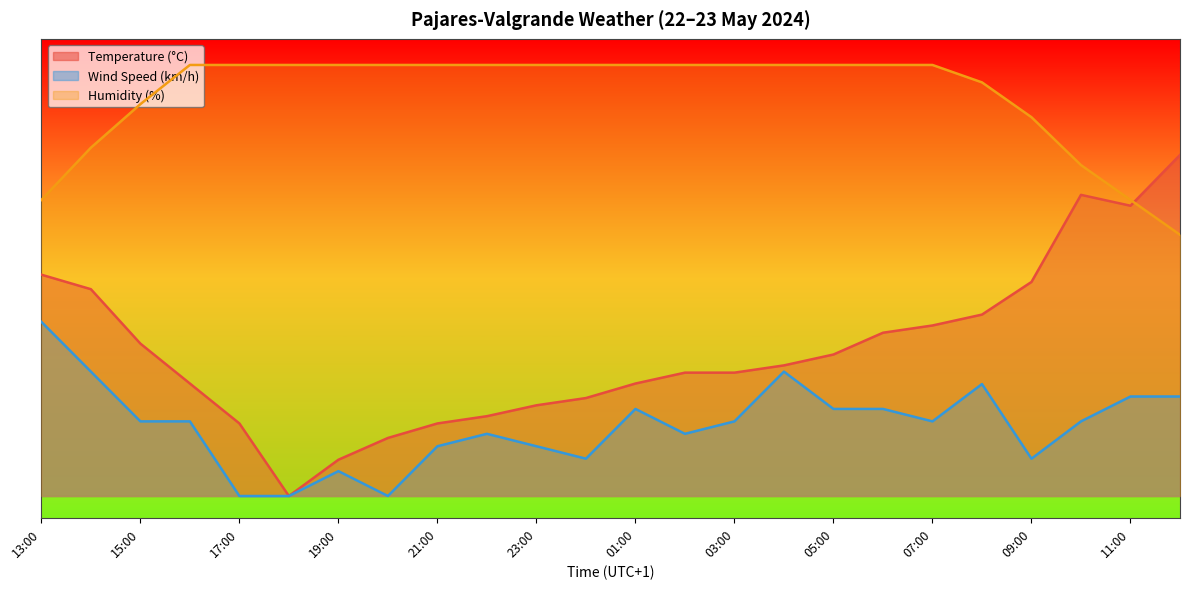

Is it true that Humidity (%) equals 155.0 at 22:00?

False